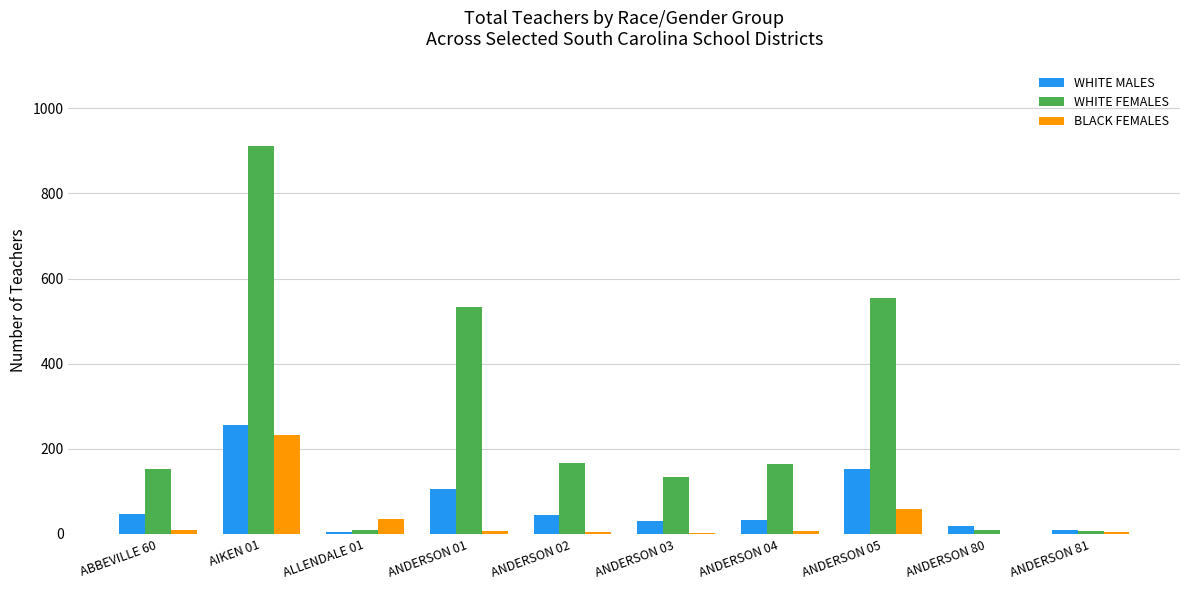

At which category is the sum across all series the highest?

AIKEN 01